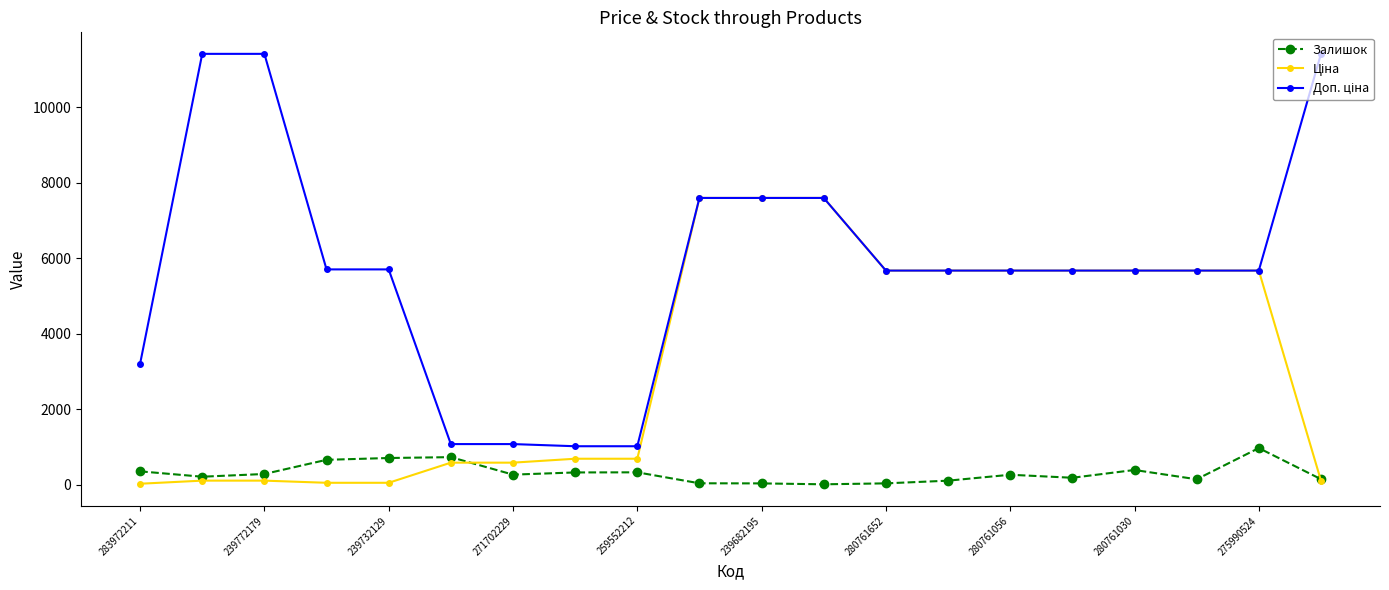

Does the chart display data point markers on the line(s)?

Yes